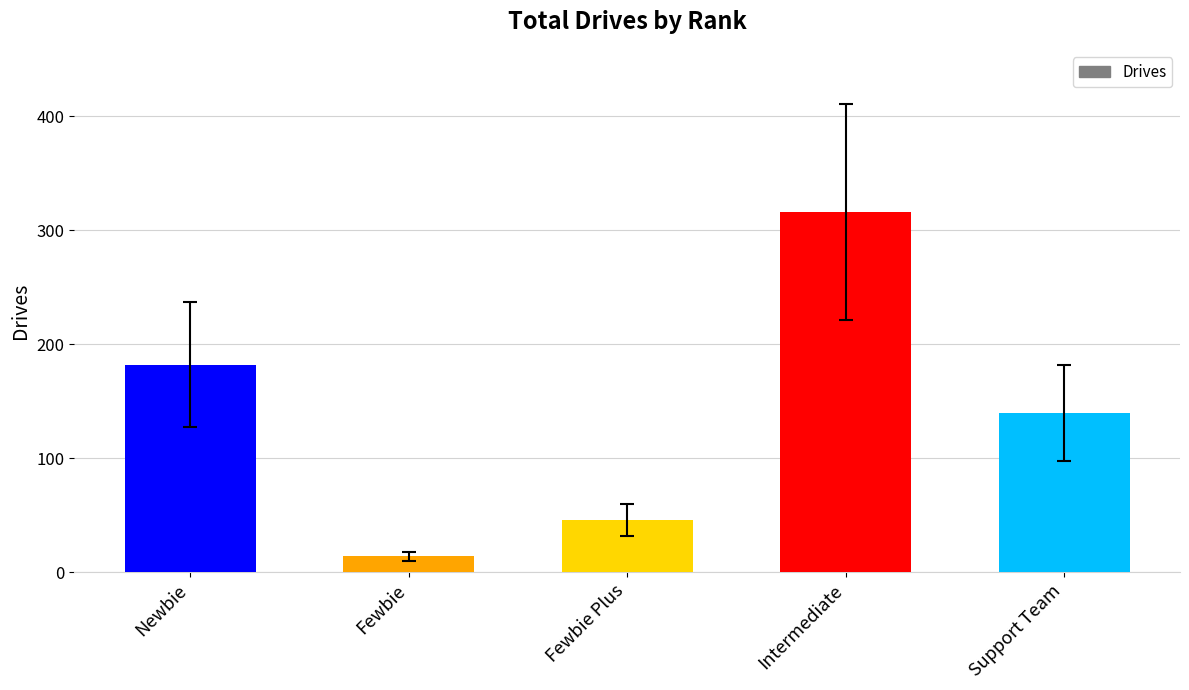

Reading left to right, what are all the values shown in this chart?

Newbie=182	Fewbie=14	Fewbie Plus=46	Intermediate=316	Support Team=140